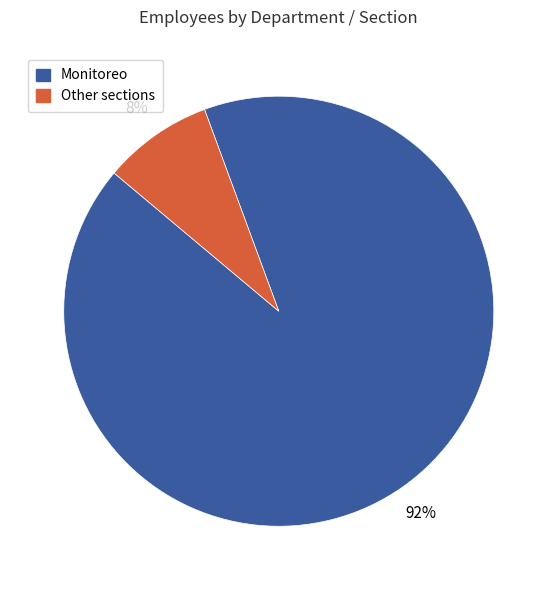

Does any single category account for the majority?

Yes